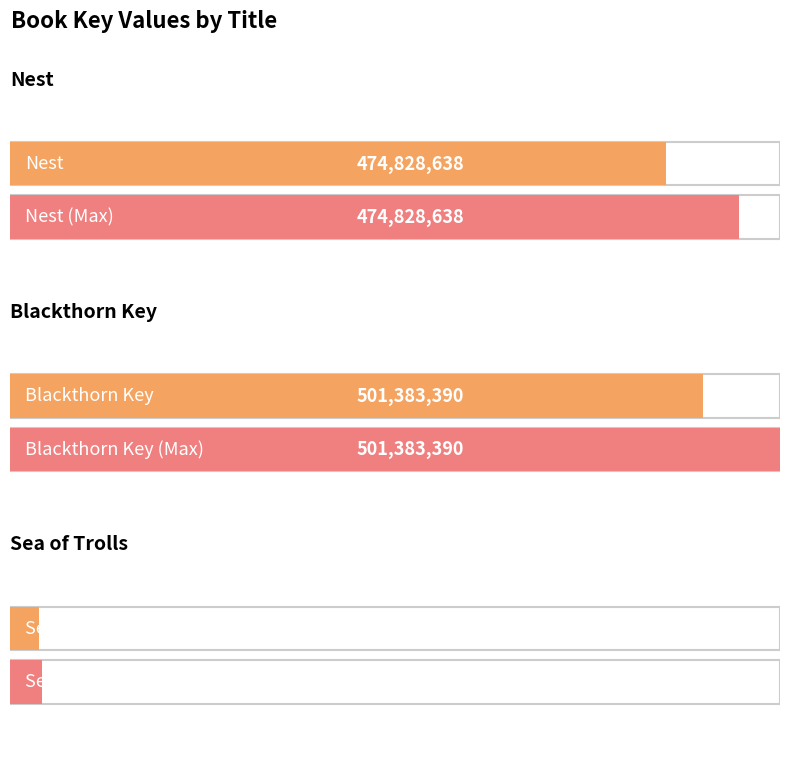

What is the label of the 1st bar from the right?

Sea of Trolls